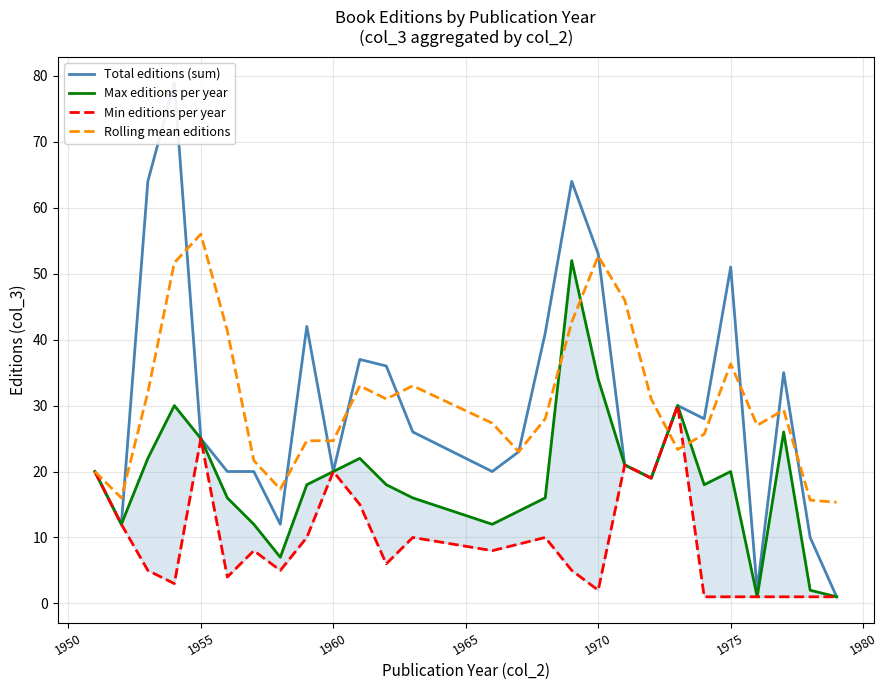

Reading left to right, list all the values displayed in this chart.

Total editions (sum): 20.0	12.0	64.0	79.0	25.0	20.0	20.0	12.0	42.0	20.0	37.0	36.0	26.0	20.0	23.0	41.0	64.0	53.0	21.0	19.0	30.0	28.0	51.0	2.0	35.0	10.0	1.0
Max editions per year: 20.0	12.0	22.0	30.0	25.0	16.0	12.0	7.0	18.0	20.0	22.0	18.0	16.0	12.0	14.0	16.0	52.0	34.0	21.0	19.0	30.0	18.0	20.0	1.0	26.0	2.0	1.0
Min editions per year: 20.0	12.0	5.0	3.0	25.0	4.0	8.0	5.0	10.0	20.0	15.0	6.0	10.0	8.0	9.0	10.0	5.0	2.0	21.0	19.0	30.0	1.0	1.0	1.0	1.0	1.0	1.0
Rolling mean editions: 20.0	16.0	32.0	51.7	56.0	41.3	21.7	17.3	24.7	24.7	33.0	31.0	33.0	27.3	23.0	28.0	42.7	52.7	46.0	31.0	23.3	25.7	36.3	27.0	29.3	15.7	15.3